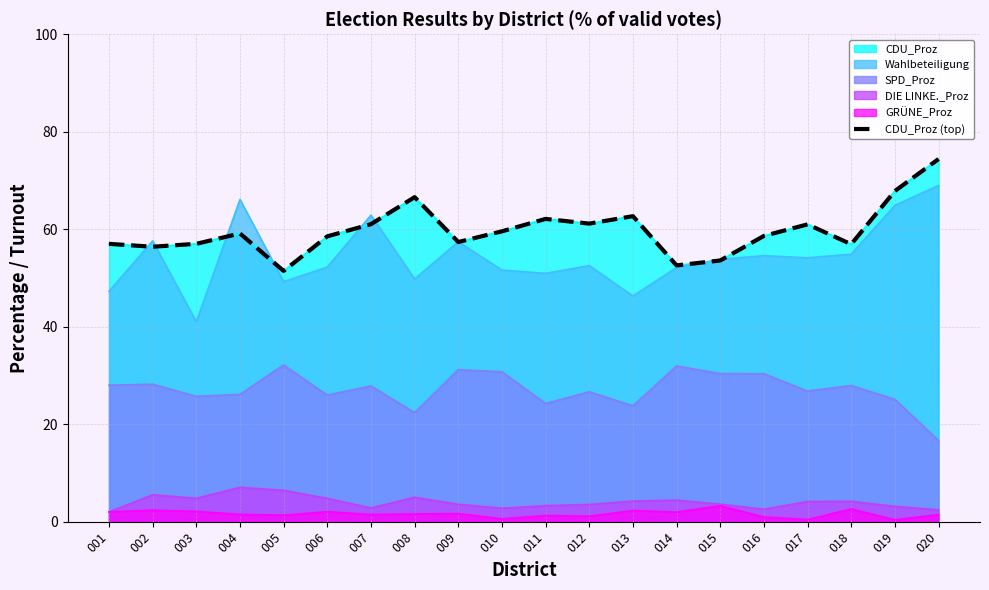

Rank the categories by value from highest to lowest.

020, 019, 008, 013, 011, 012, 007, 017, 010, 004, 016, 006, 009, 003, 001, 018, 002, 015, 014, 005